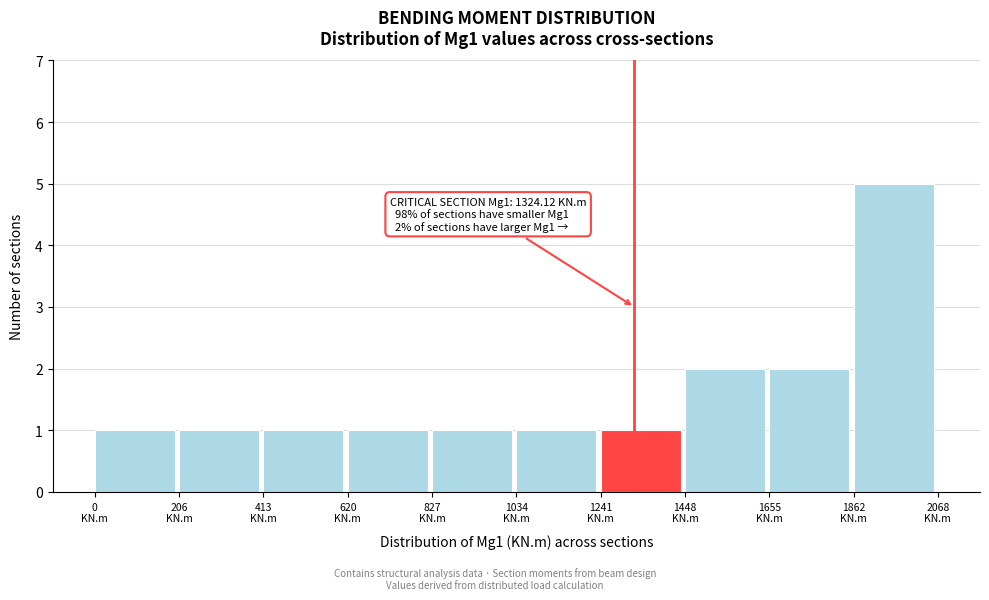

Which range on the x-axis has the tallest bar?

1850 to 2050